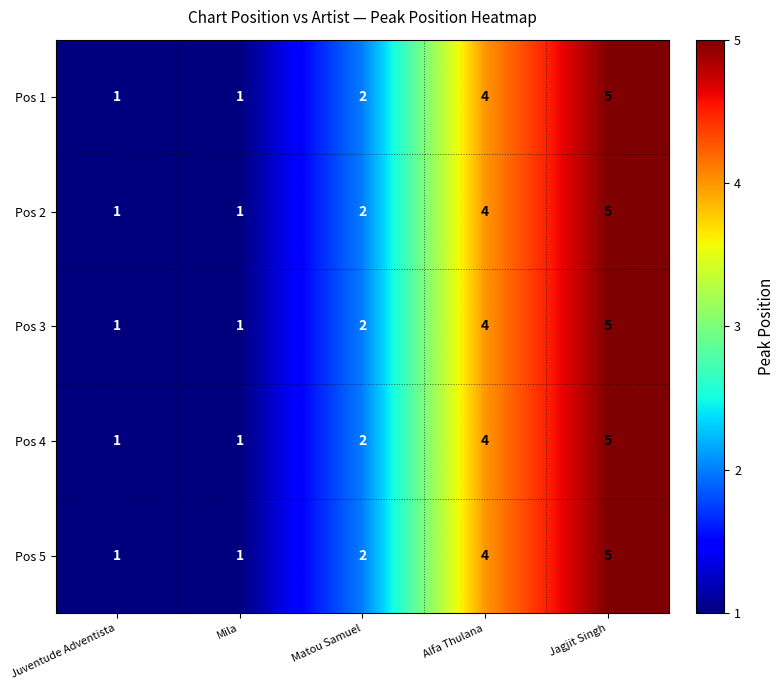

At which category is the sum across all series the highest?

Jagjit Singh